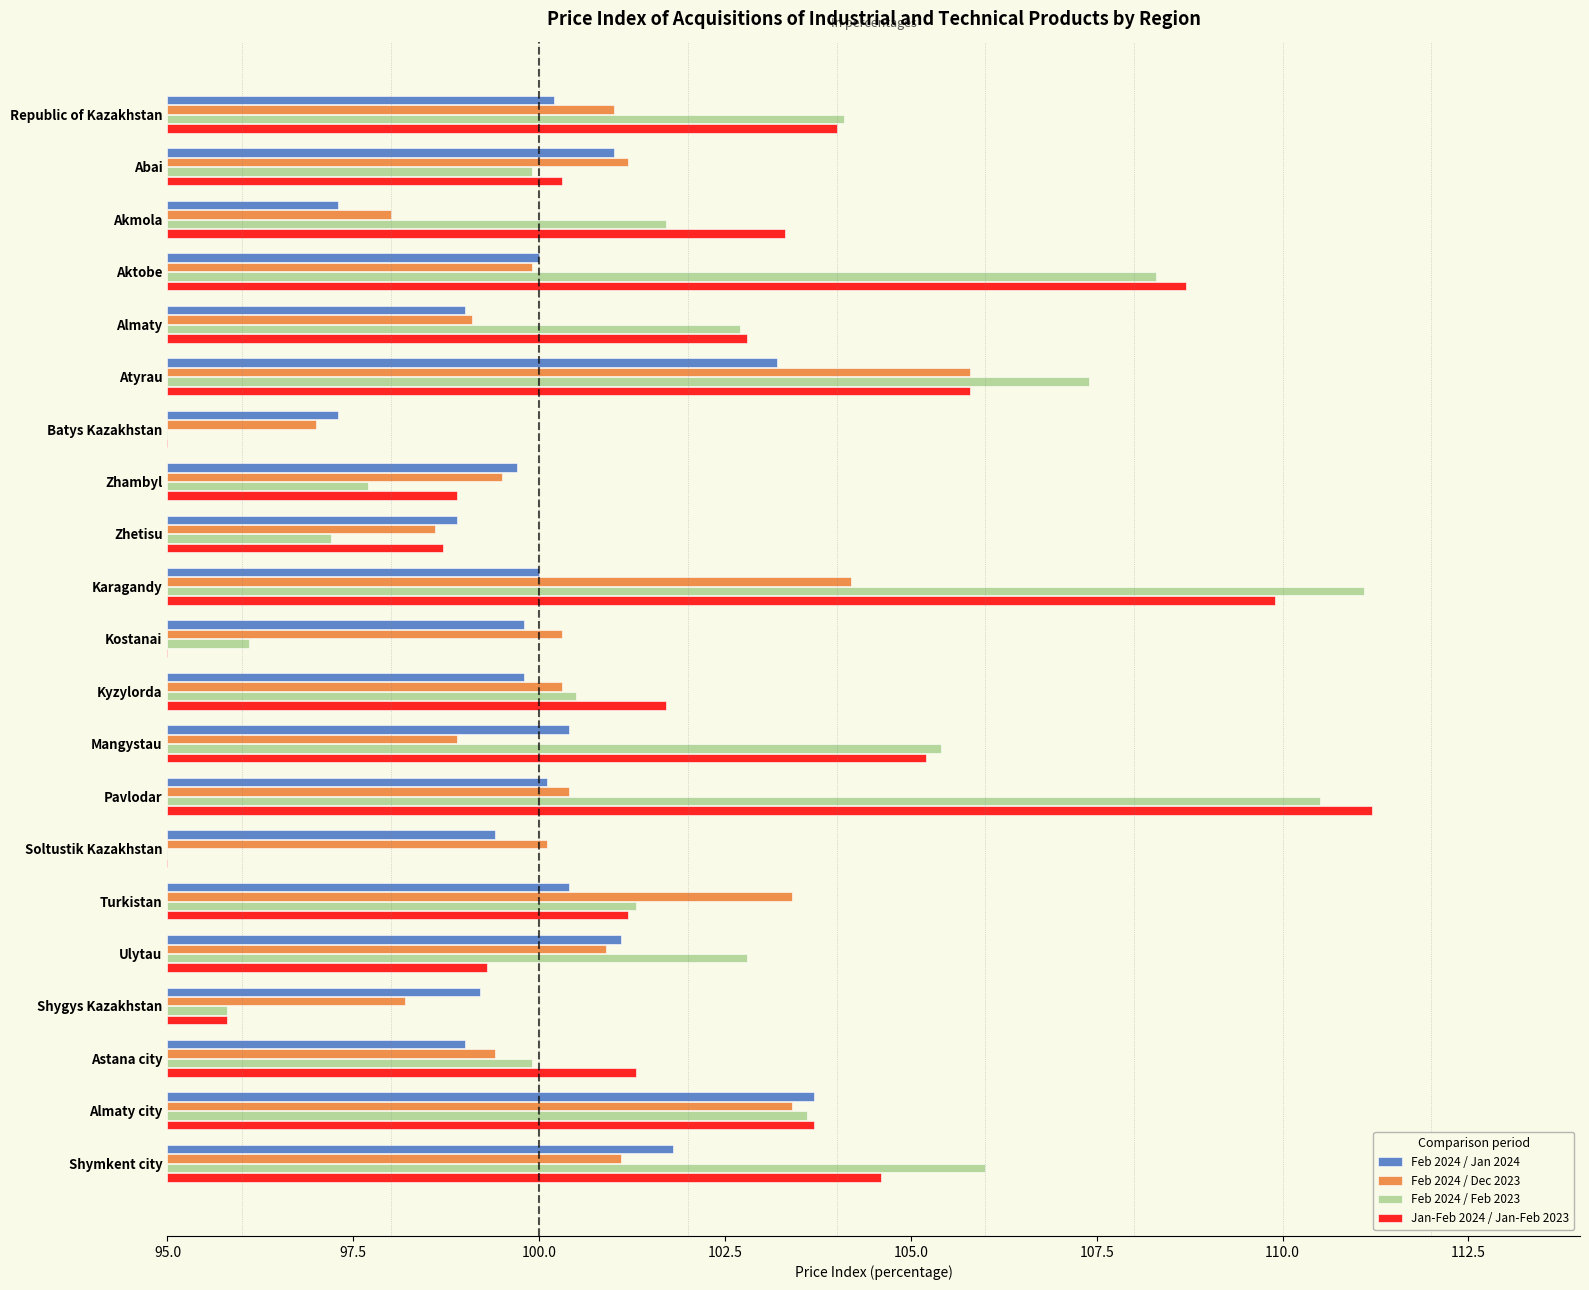

What is the difference between the highest and lowest values at Republic of Kazakhstan?

3.9